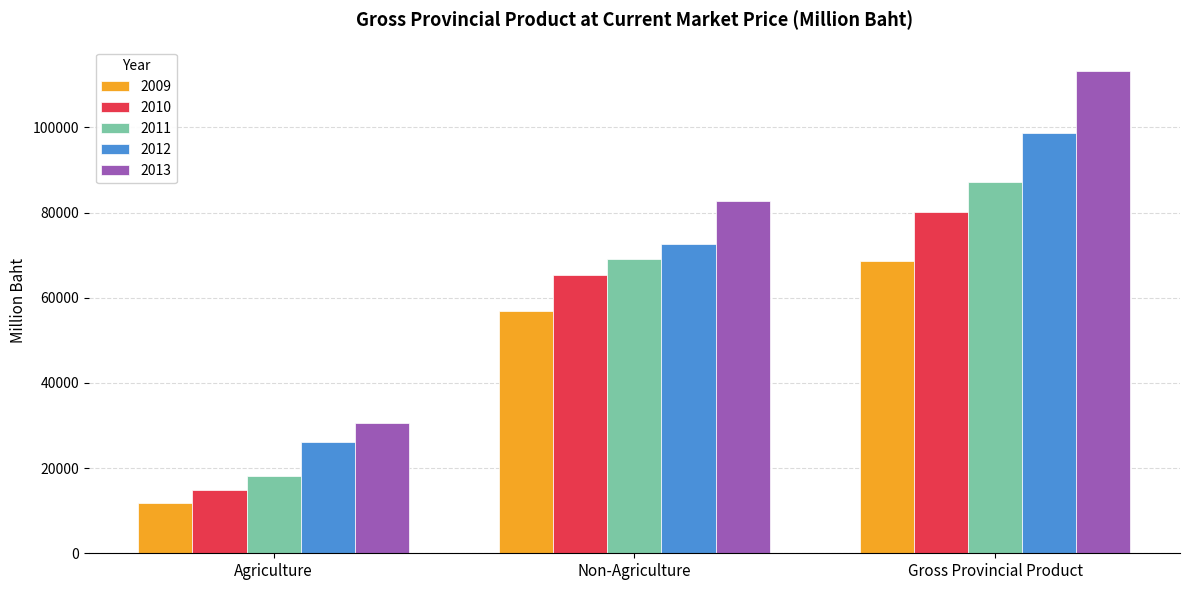

Which series has the largest total across all categories?

2013